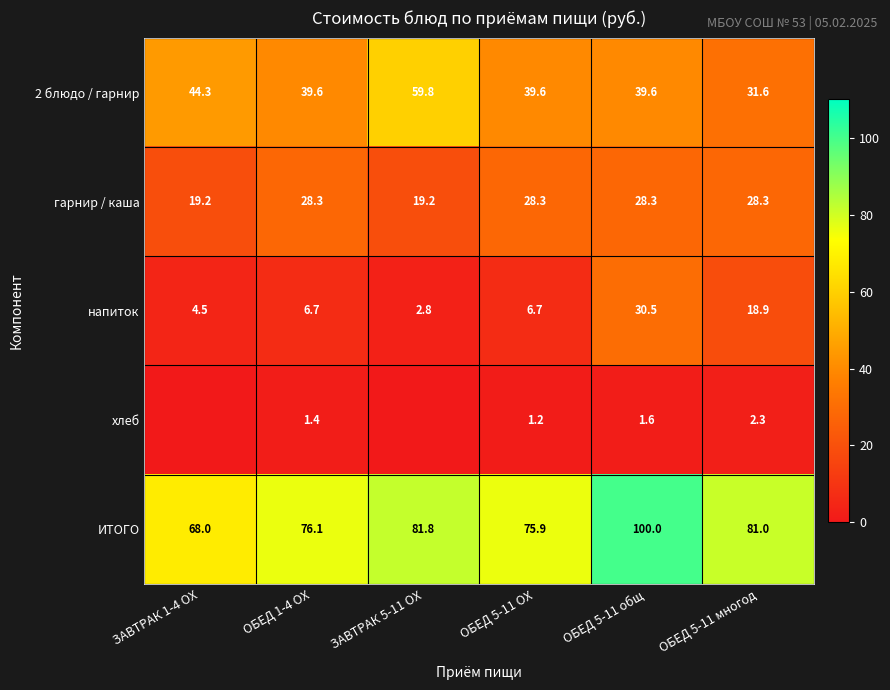

Where does the ИТОГО series first go above 81?

ЗАВТРАК 5-11 ОХ